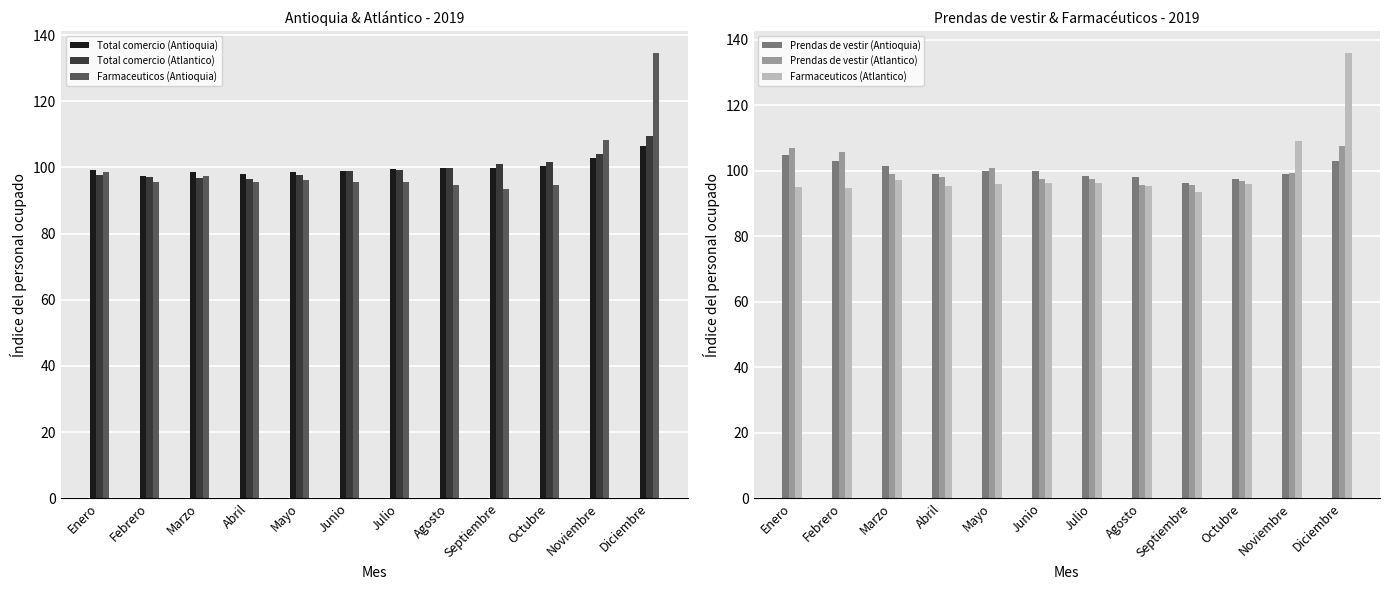

What is the difference between the Total comercio (Atlantico) values at Marzo and Julio?

2.2